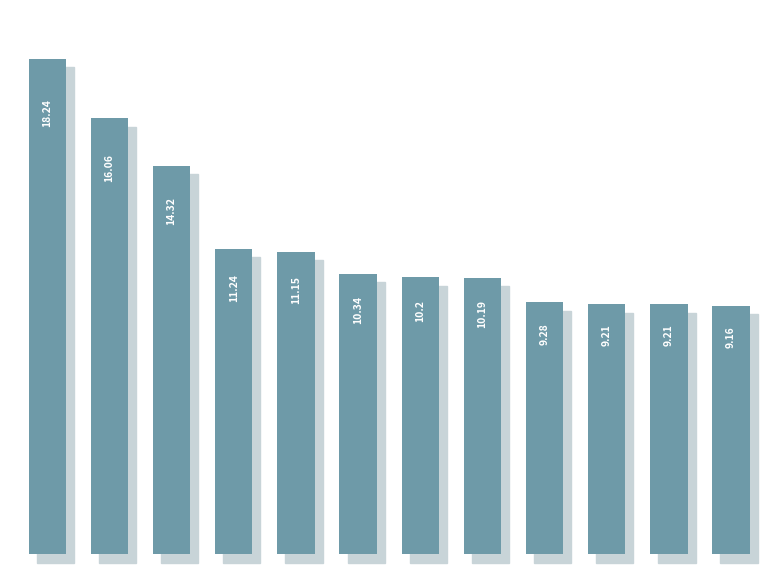

What is the greatest value displayed?

18.2